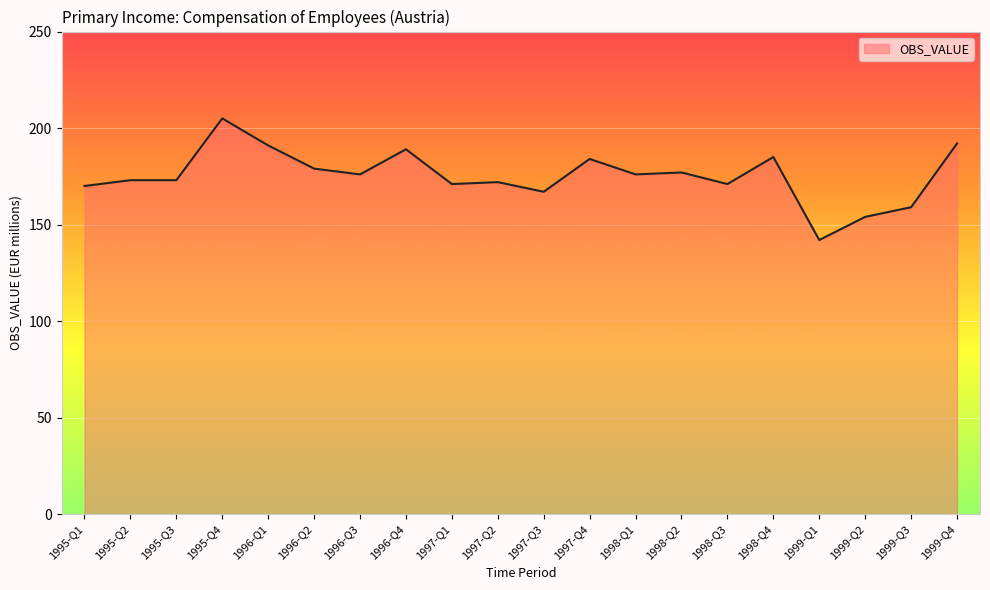

Reading left to right, what are all the values shown in this chart?

1995-Q1=170	1995-Q2=173	1995-Q3=173	1995-Q4=205	1996-Q1=191	1996-Q2=179	1996-Q3=176	1996-Q4=189	1997-Q1=171	1997-Q2=172	1997-Q3=167	1997-Q4=184	1998-Q1=176	1998-Q2=177	1998-Q3=171	1998-Q4=185	1999-Q1=142	1999-Q2=154	1999-Q3=159	1999-Q4=192